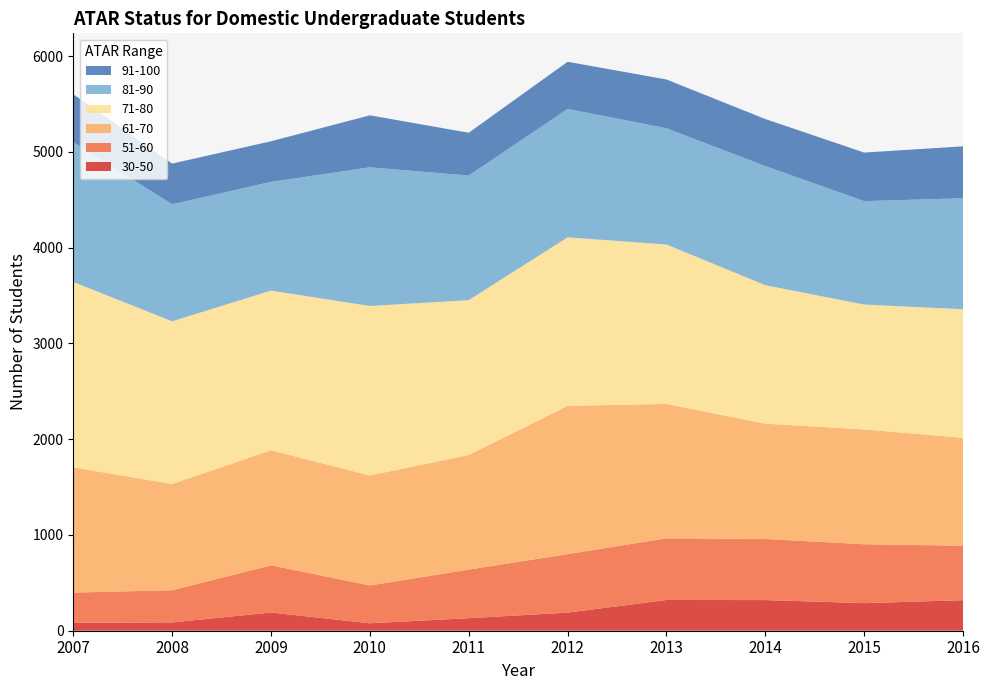

Reading left to right, list all the values displayed in this chart.

30-50: 84	87	190	78	131	189	321	320	288	319
51-60: 314	336	493	395	507	611	644	638	615	569
61-70: 1308	1109	1201	1148	1197	1548	1403	1204	1199	1126
71-80: 1936	1699	1668	1770	1617	1760	1665	1446	1304	1343
81-90: 1460	1222	1135	1448	1301	1341	1214	1244	1080	1159
91-100: 500	425	424	543	447	492	509	491	507	542